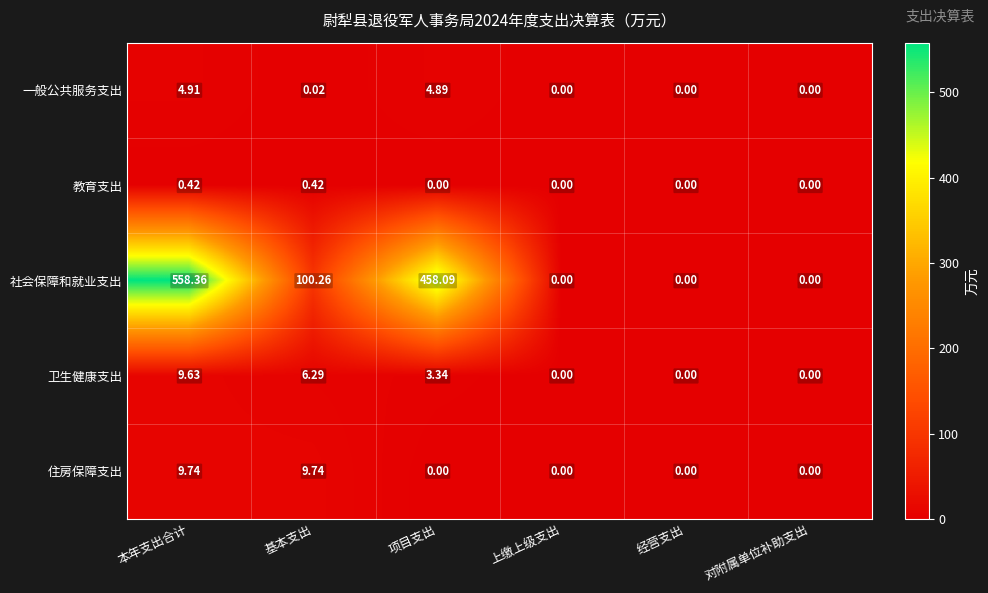

Which series has the largest range (max minus min)?

社会保障和就业支出